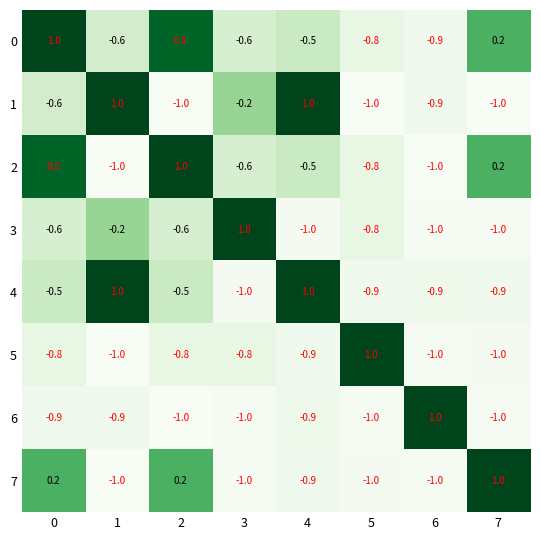

What is the spread (max minus min) of values at 4?

2.0